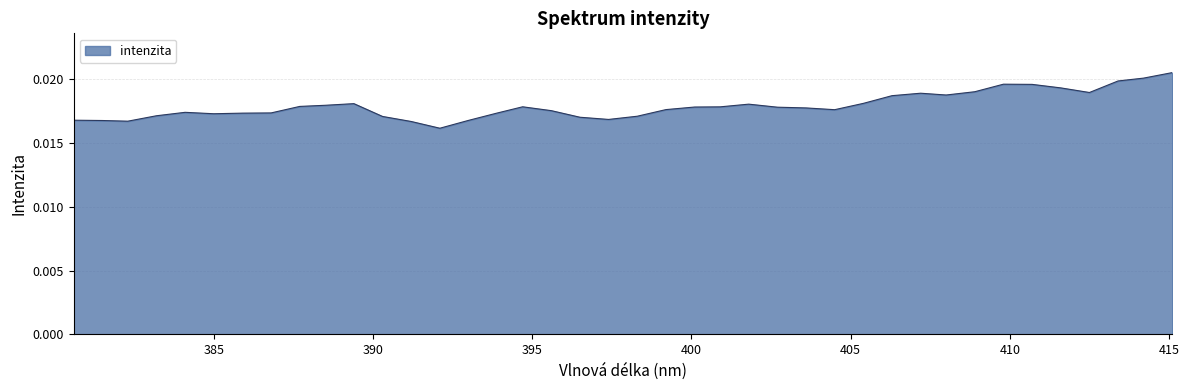

How many series are shown in this chart?

1